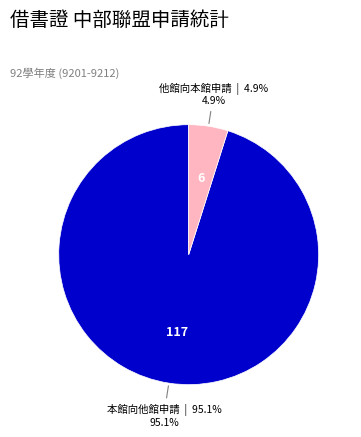

Is there any slice that represents more than half of the pie?

Yes